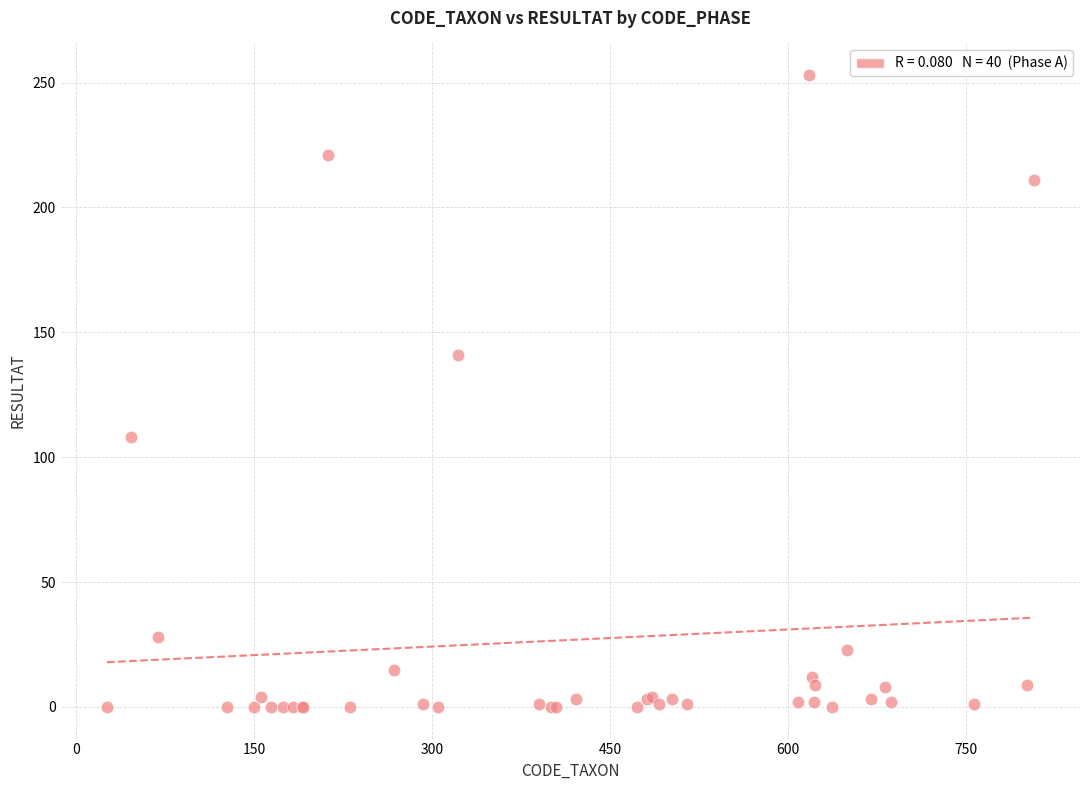

What Y value in the scatter plot is closest to 126?

141